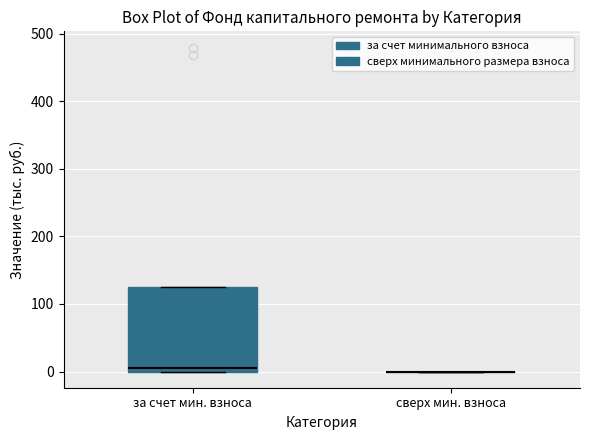

Comparing the boxes themselves (not the whiskers), which one is the tallest?

за счет мин. взноса